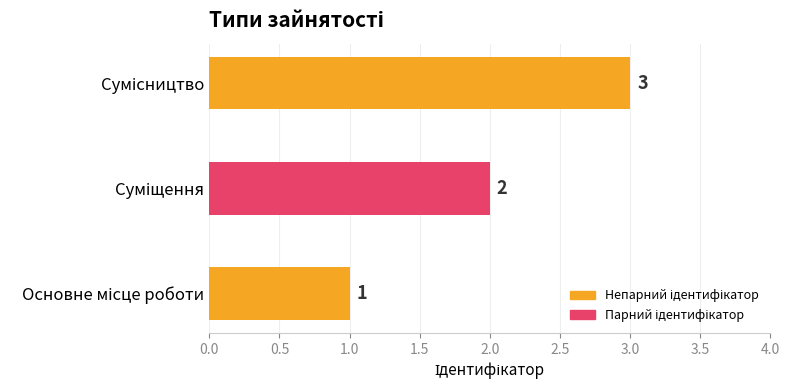

What is the maximum value shown in the chart?

3